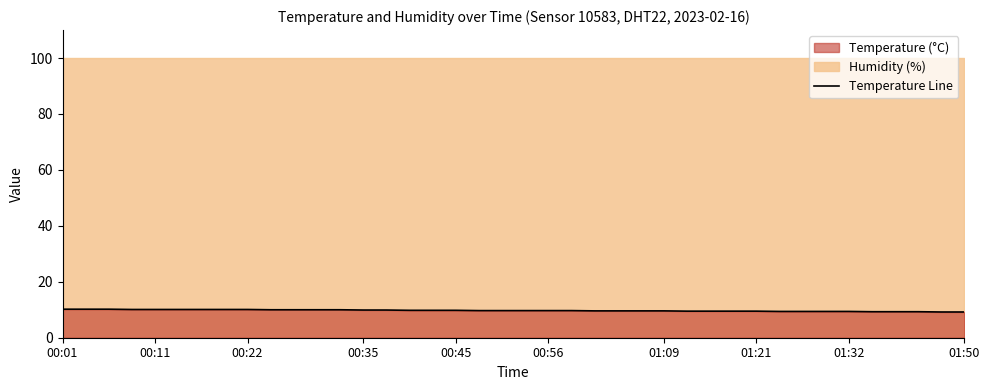

How many lines are shown in the chart?

1